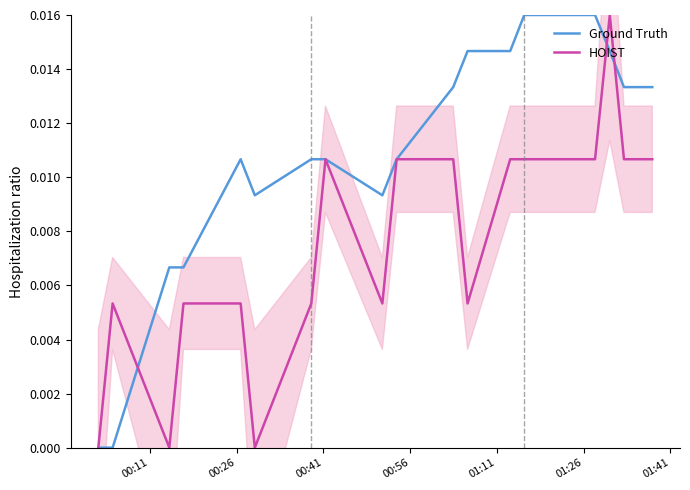

After their last crossing, which series has the higher values: Ground Truth or HOIST?

Ground Truth